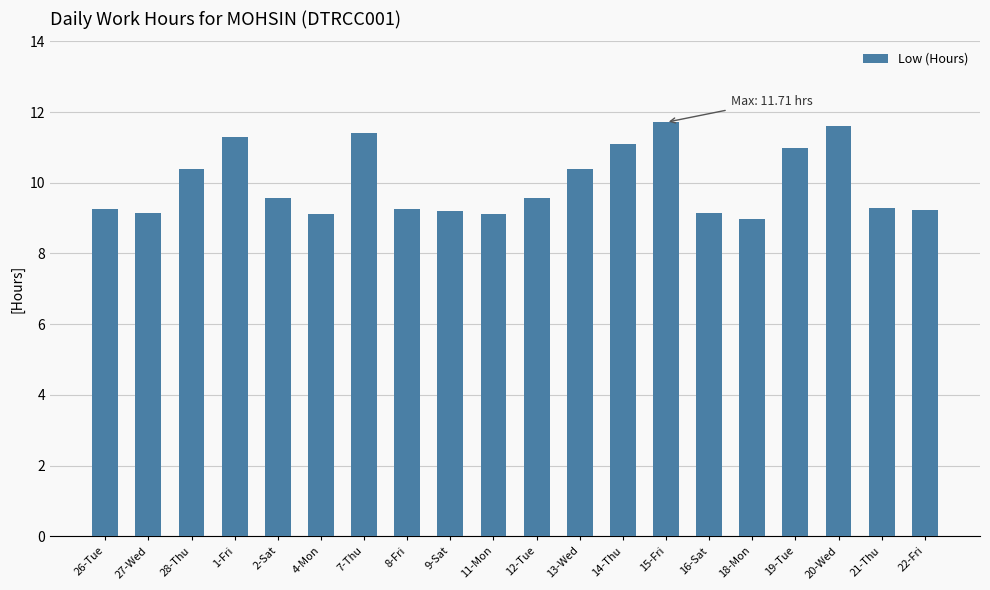

What position from the right is 9-Sat?

12